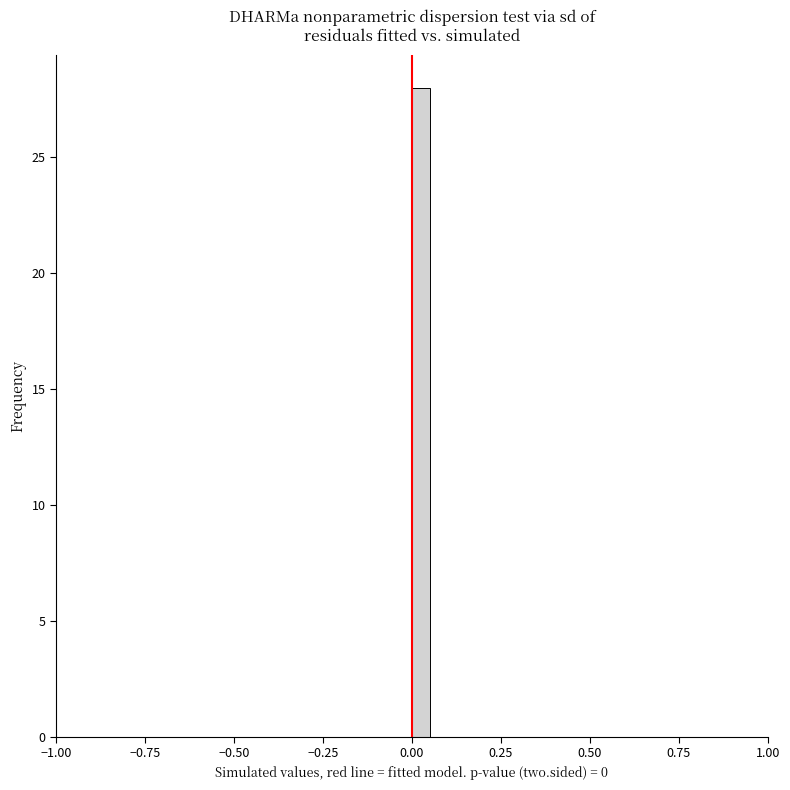

Around what value on the x-axis is the tallest bar? Give the approximate position of its centre, as read against the axis.

0.05